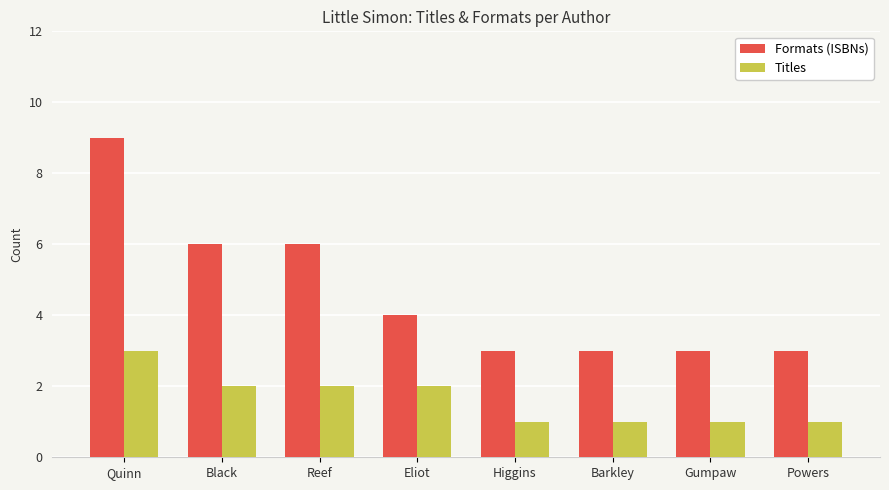

Rank the series by their average value, from highest to lowest.

Formats (ISBNs), Titles